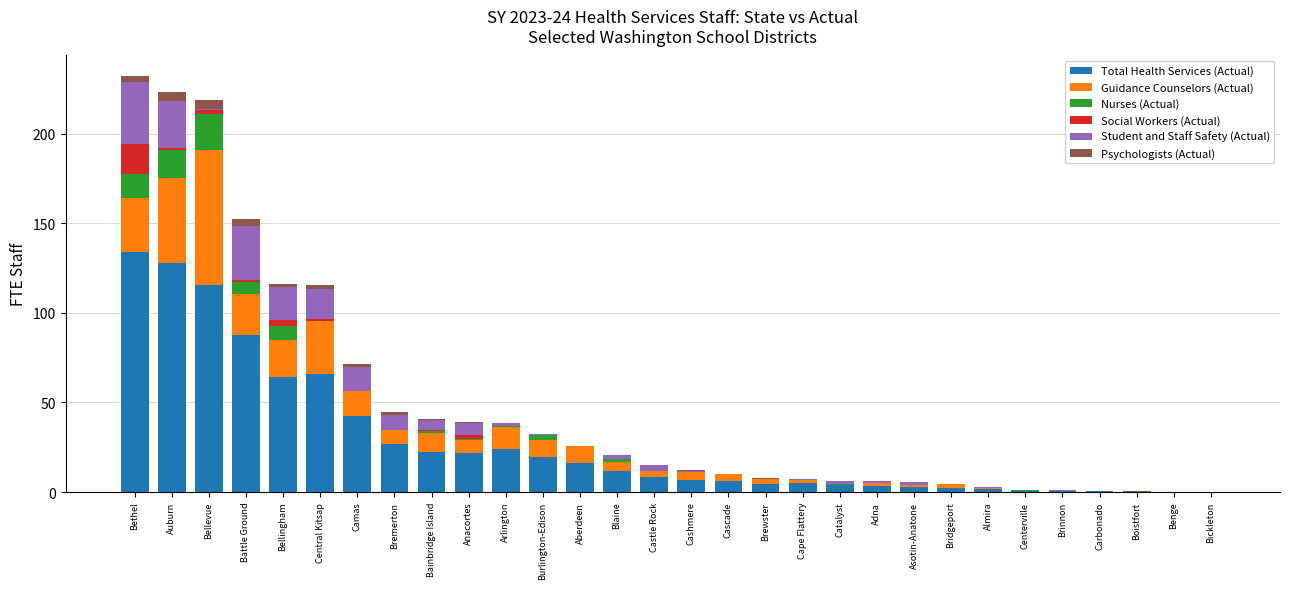

Is it true that Total Health Services (Actual) equals 21.9 at Anacortes?

True